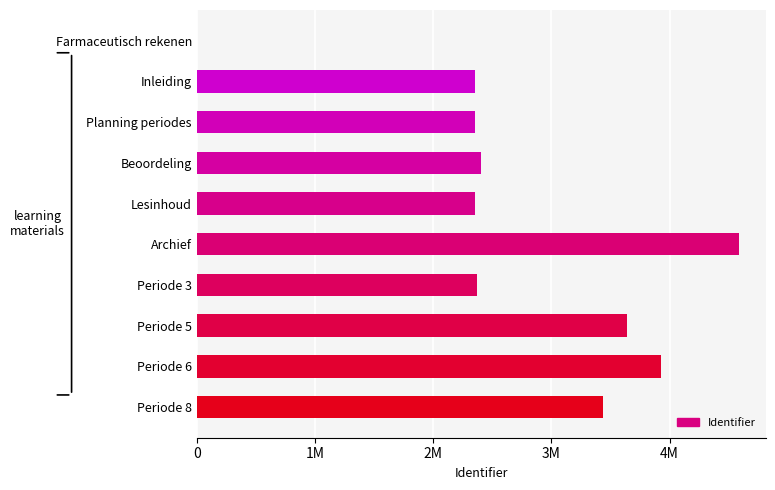

Are the bars horizontal?

Yes